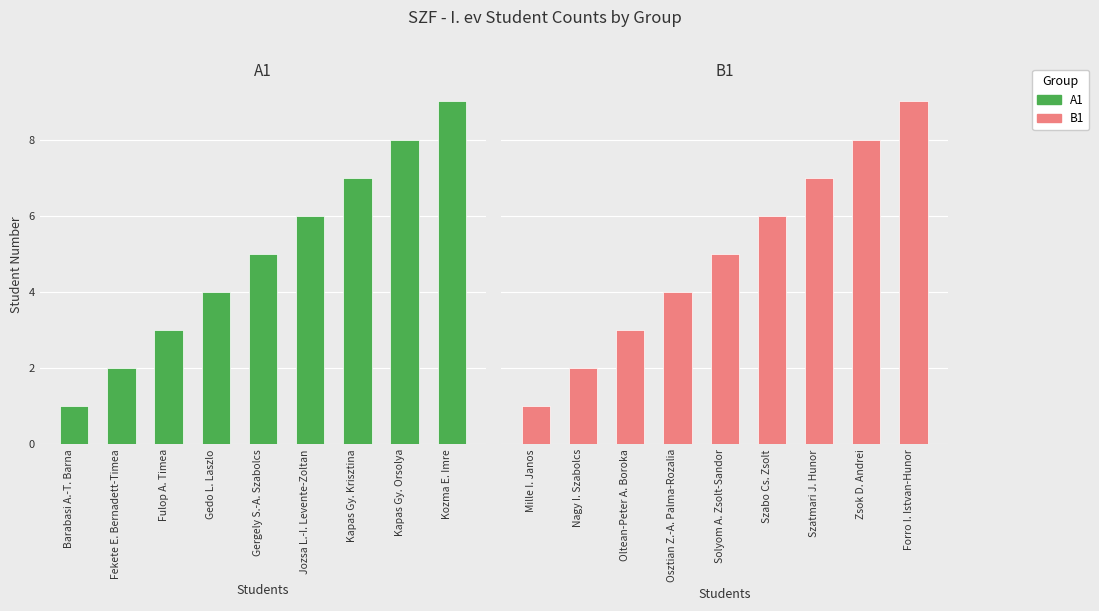

Which category has the lowest value in the A1 series?

Barabasi A.-T. Barna